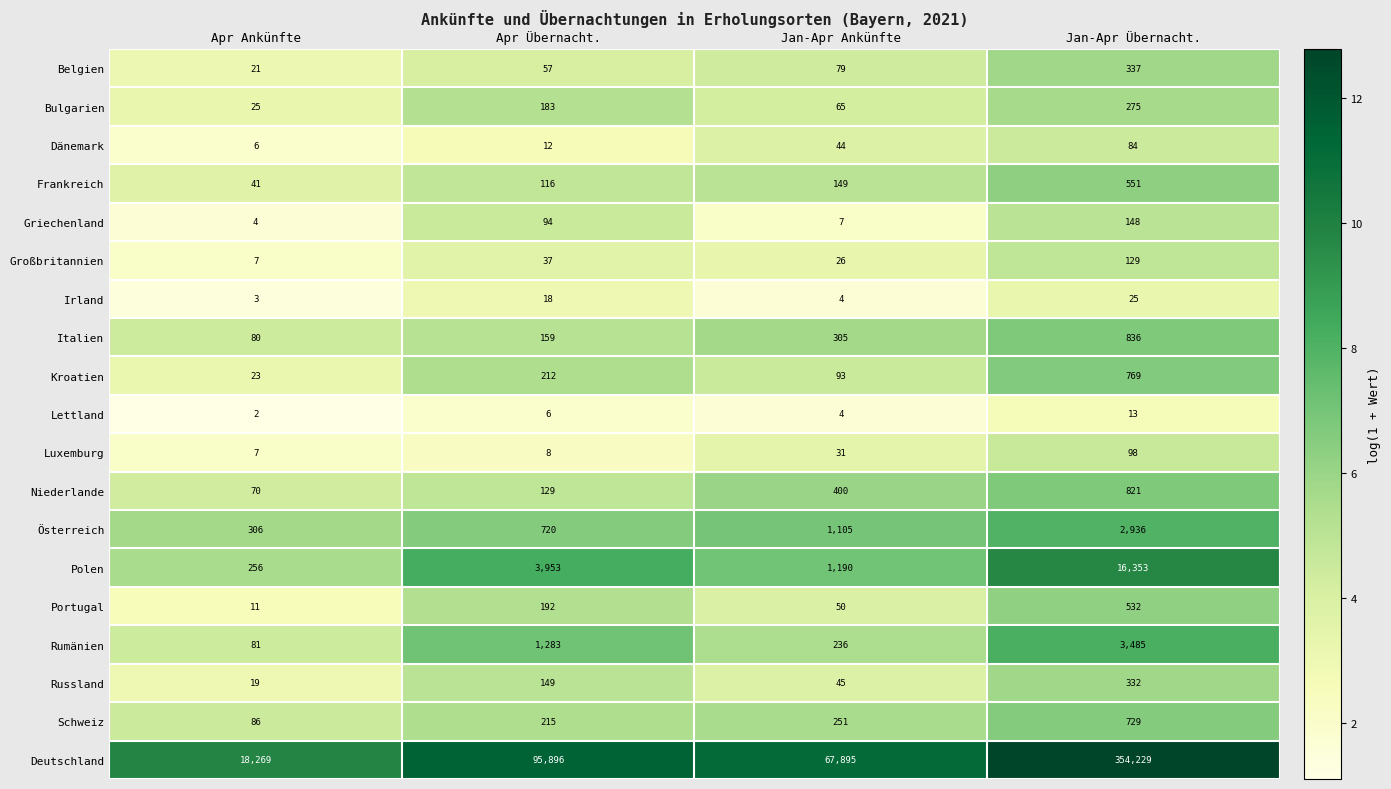

What is the smallest value displayed?

2